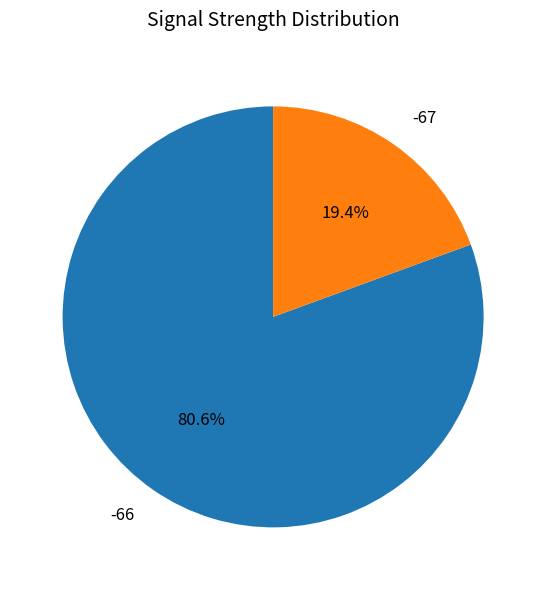

How many segments does this pie chart have?

2